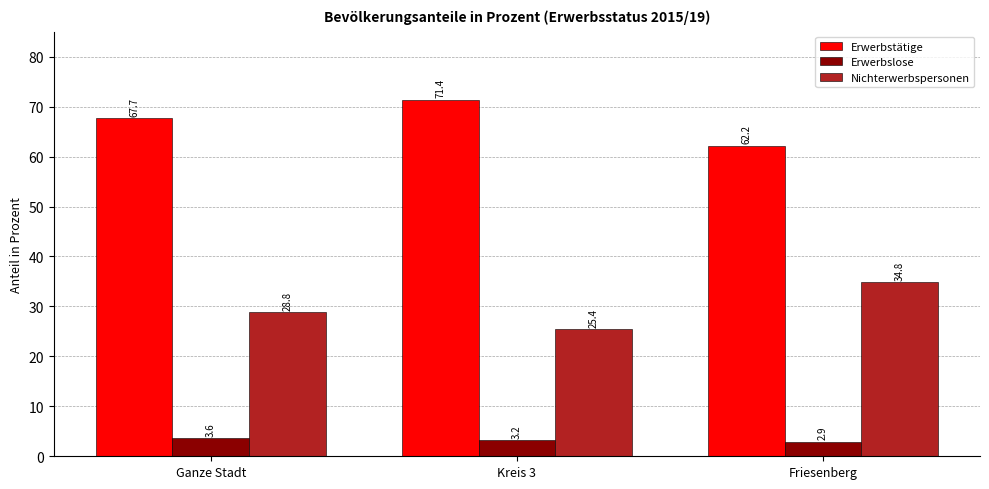

Which series has the widest spread of values?

Nichterwerbspersonen